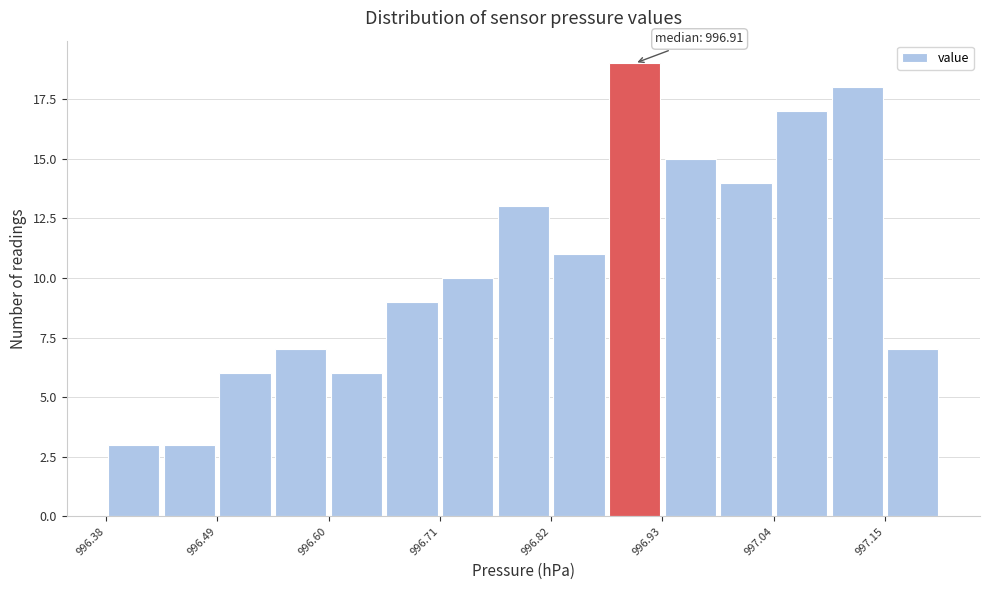

Read against the x-axis, roughly where is the centre of the tallest bar?

996.90